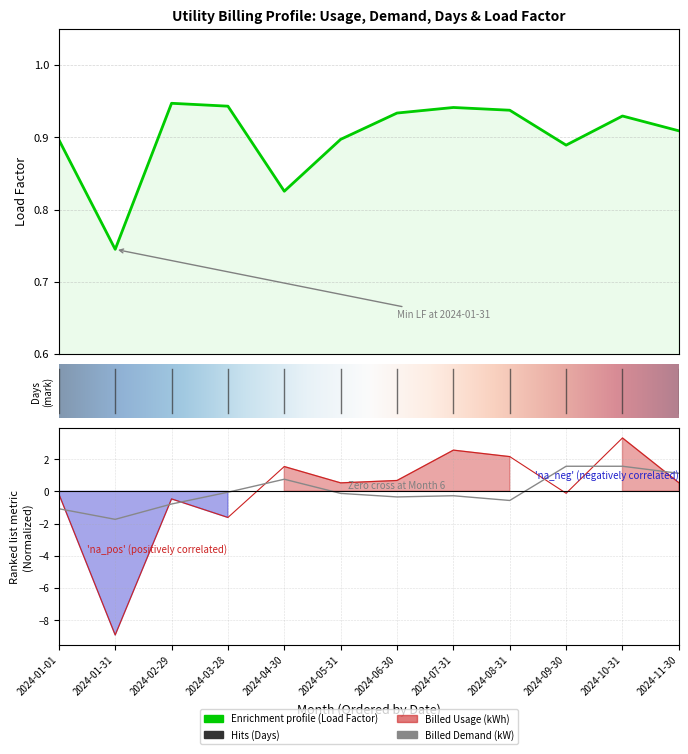

How many lines are shown in the chart?

3